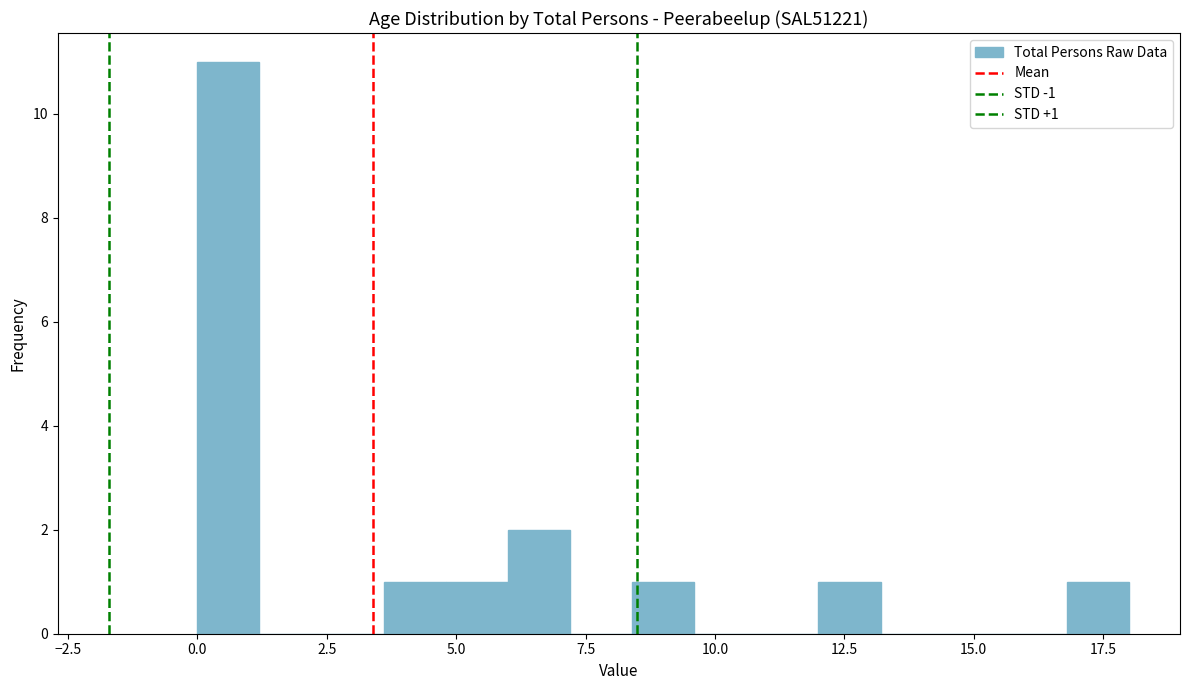

Around what value on the x-axis is the tallest bar? Give the approximate position of its centre, as read against the axis.

0.5